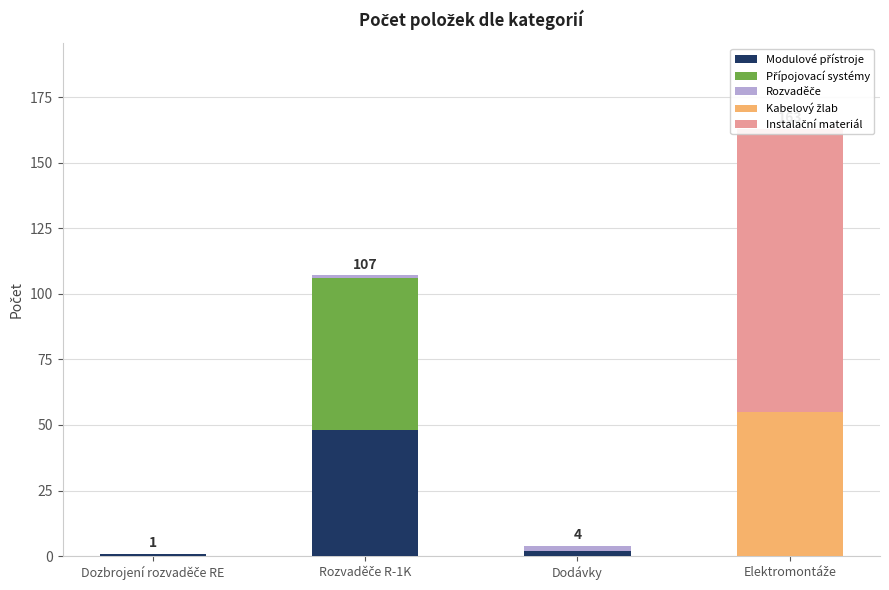

At which category does the chart reach its peak across all series?

Elektromontáže